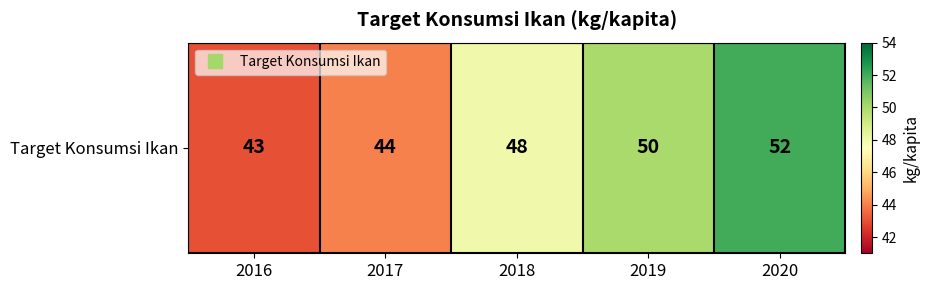

How many values are between 44 and 50?

3